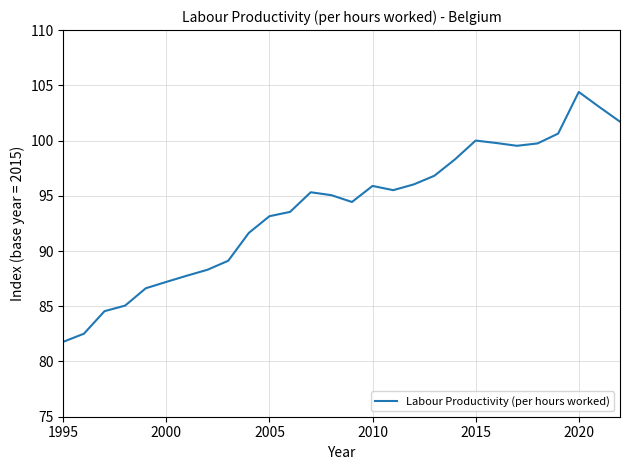

What is the greatest value displayed?

104.4